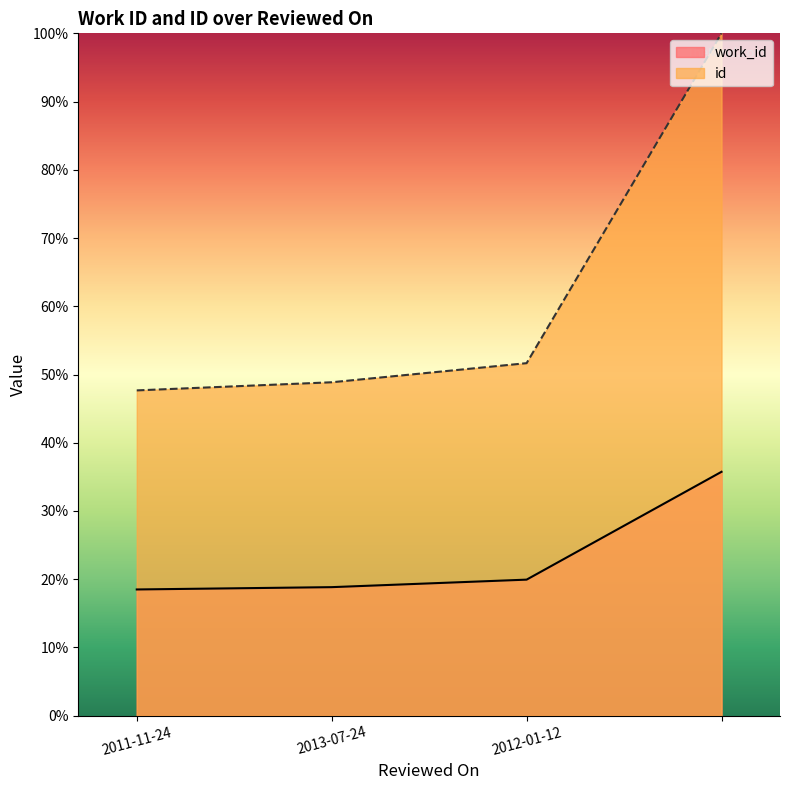

True or false: id and work_id intersect in this chart.

False